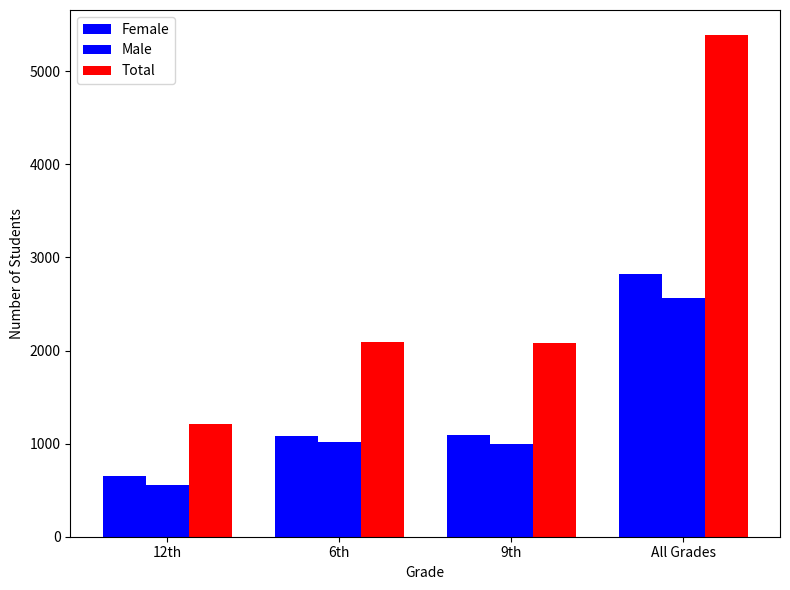

Is the value of Female at 9th greater than the value of Male at All Grades?

No